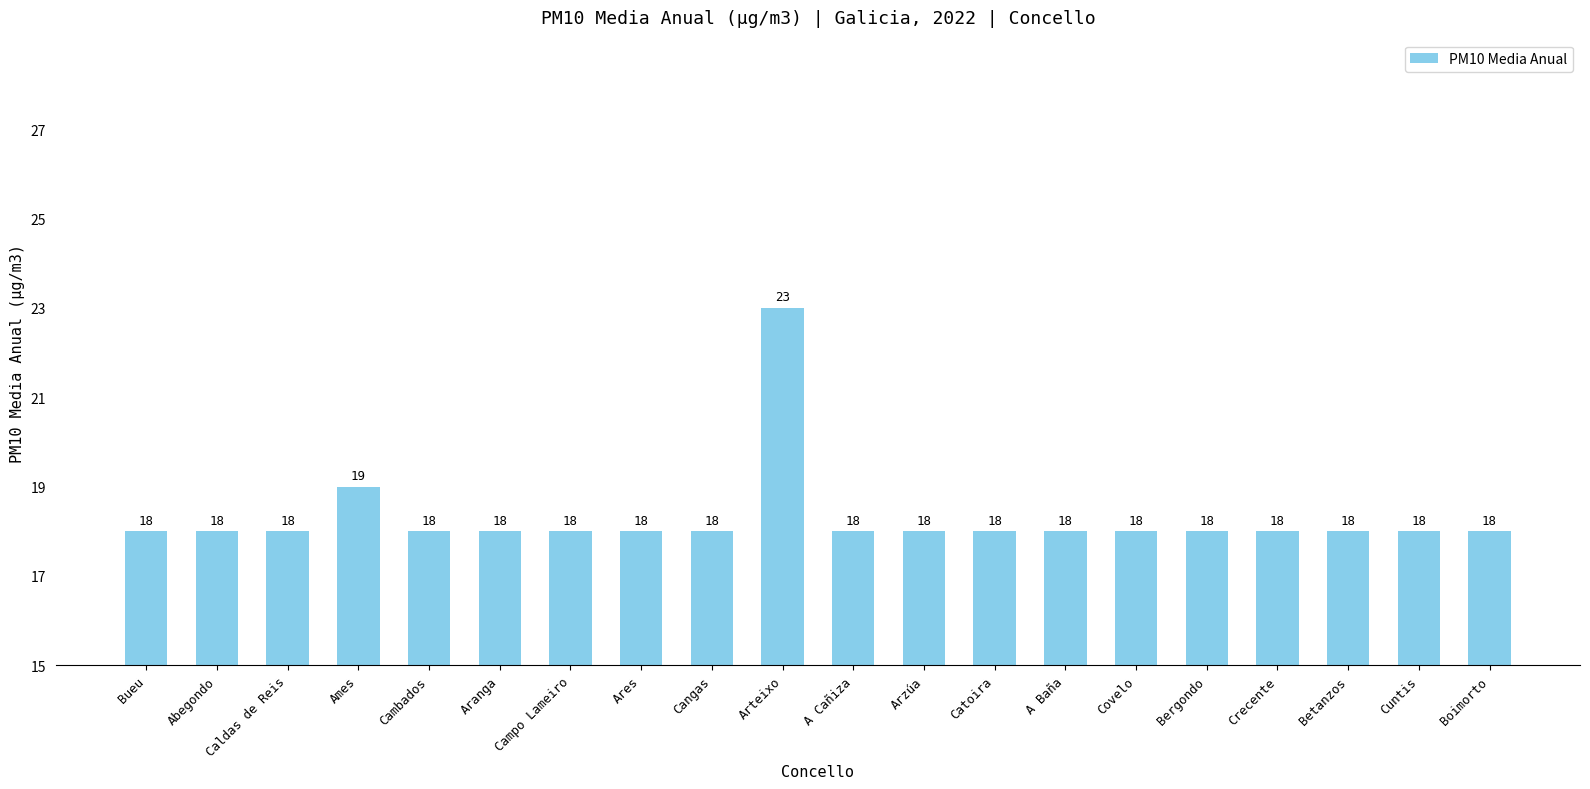

Reading right to left, transcribe all the data shown in this chart.

18	18	18	18	18	18	18	18	18	18	23	18	18	18	18	18	19	18	18	18